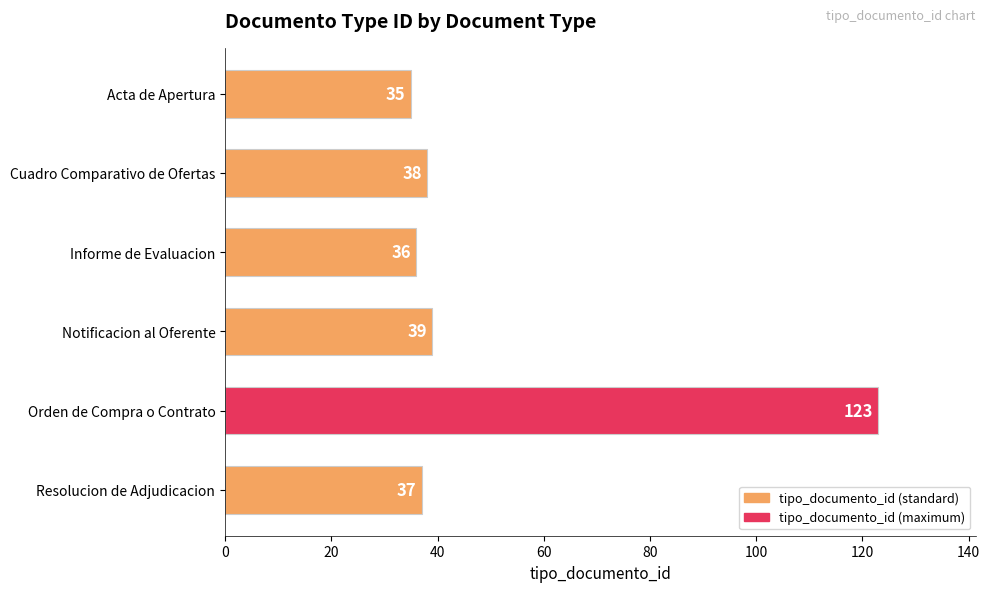

Does the chart contain any negative values?

No